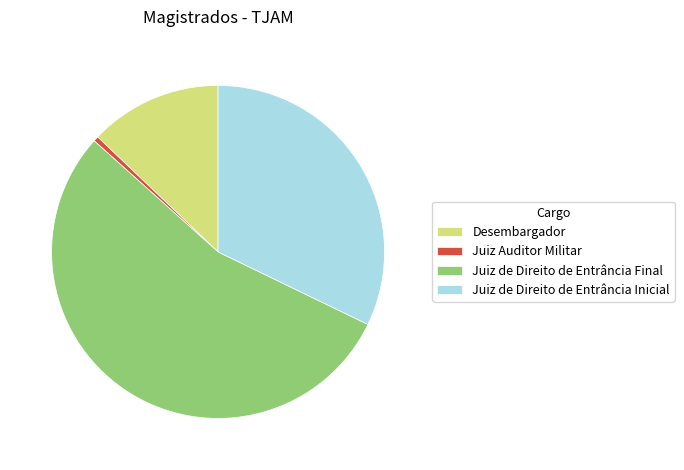

Is it true that Juiz de Direito de Entrância Final is 54% of the pie?

True